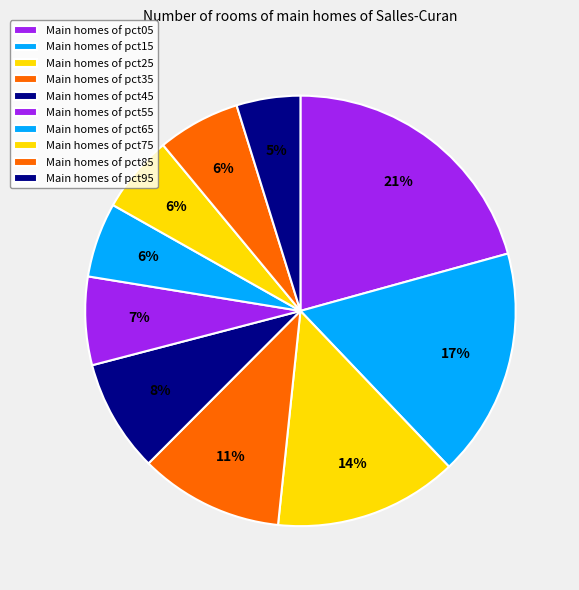

Count the number of slices in the pie.

10